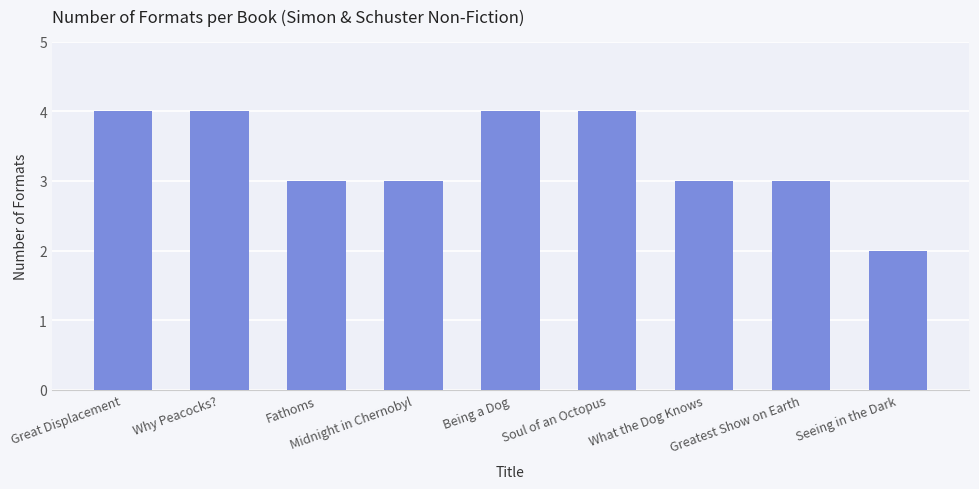

What is the sum of all values?

30